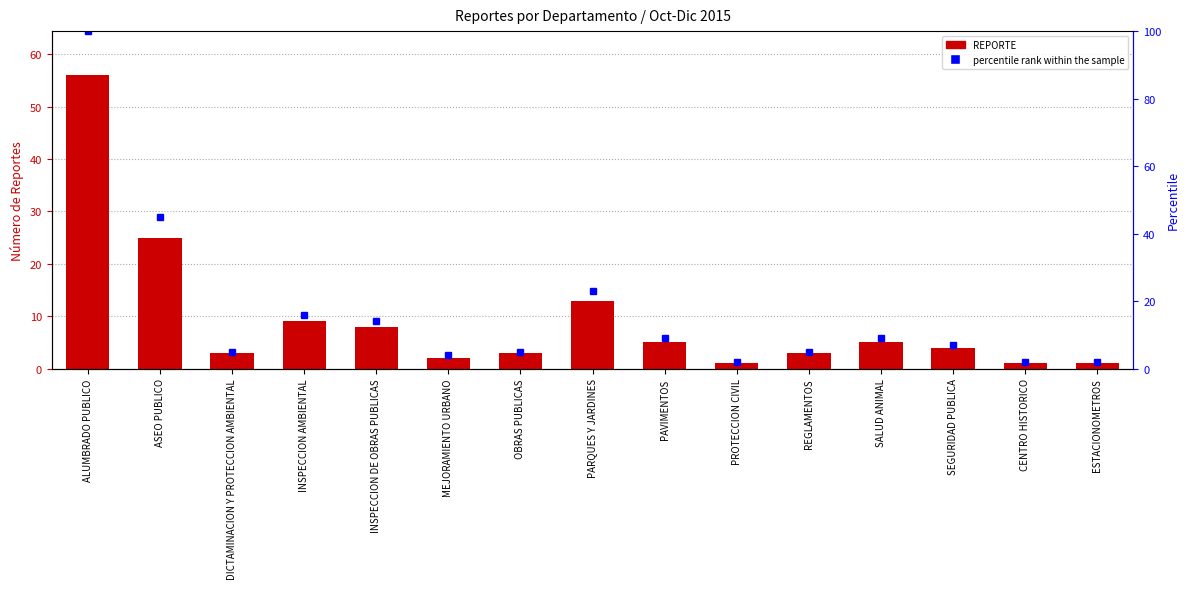

What is the maximum value shown in the chart?

100